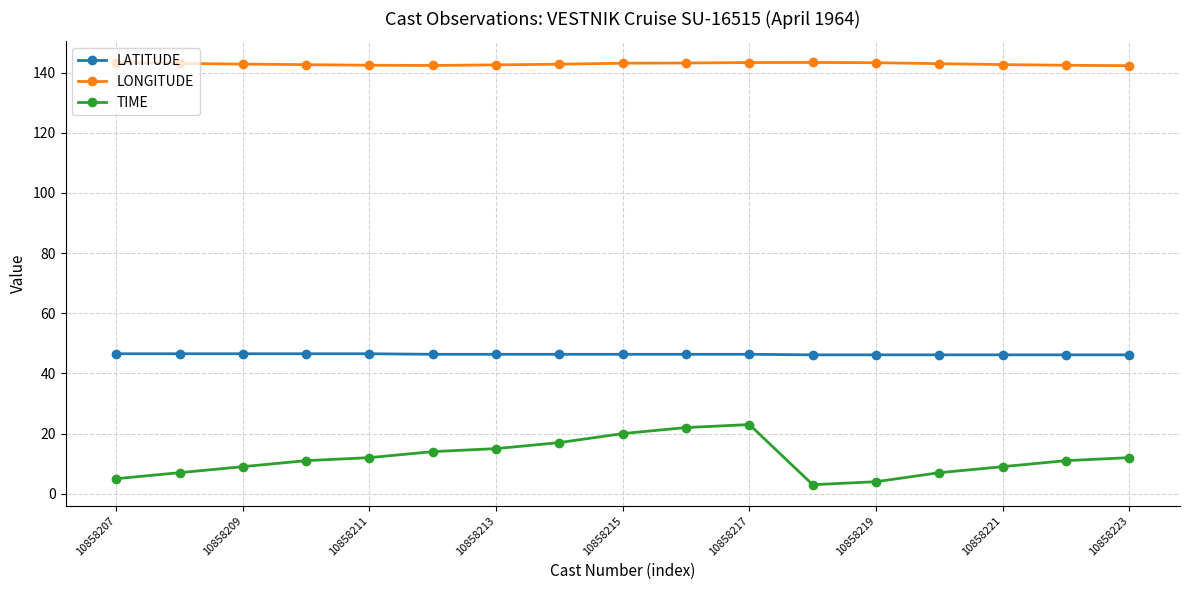

Rank the series by their average value, from highest to lowest.

LONGITUDE, LATITUDE, TIME